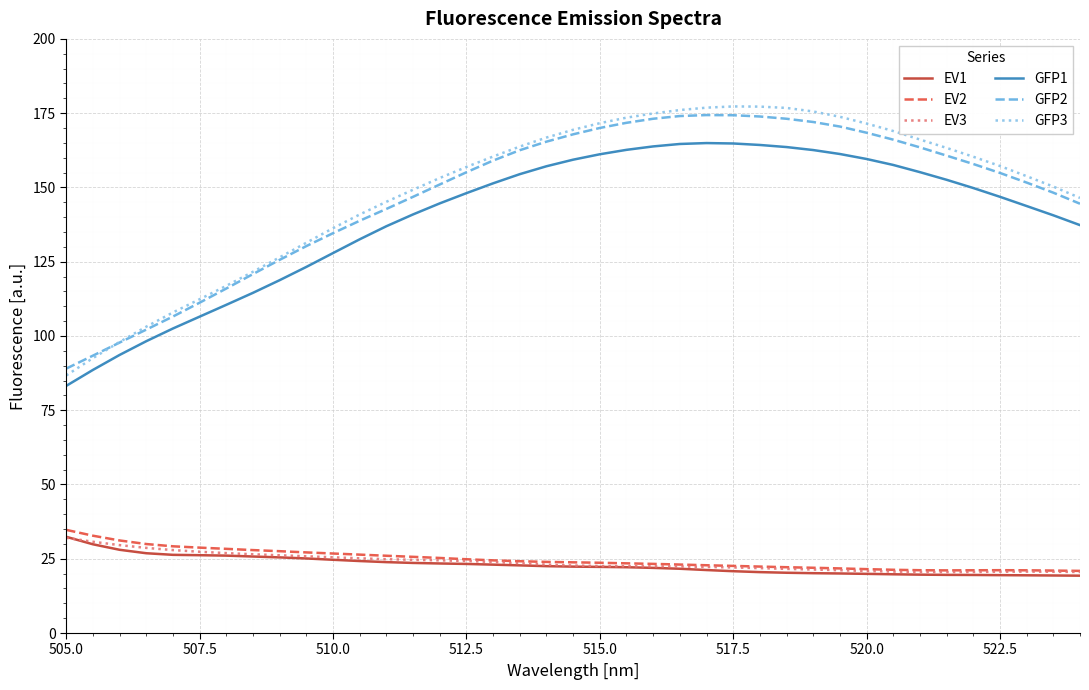

What is the maximum value for GFP3?

177.3